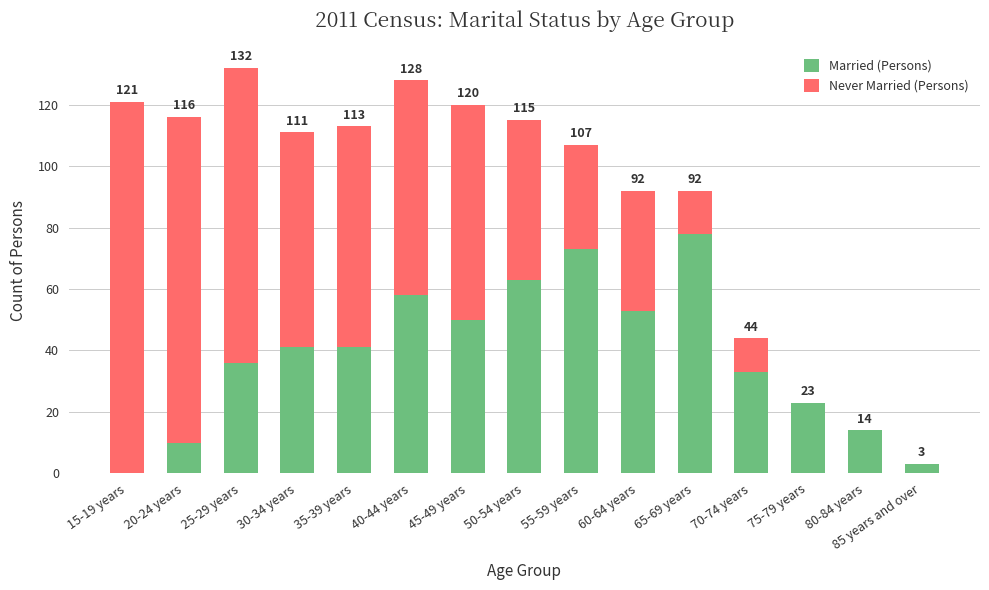

What are all the series names shown in the legend?

Married (Persons), Never Married (Persons)